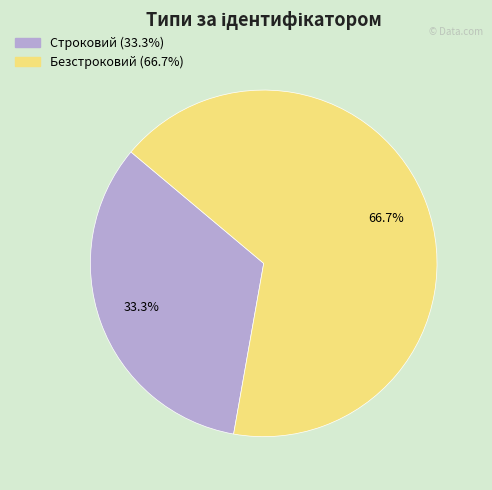

The Безстроковий slice represents 54% of the pie. True or false?

False